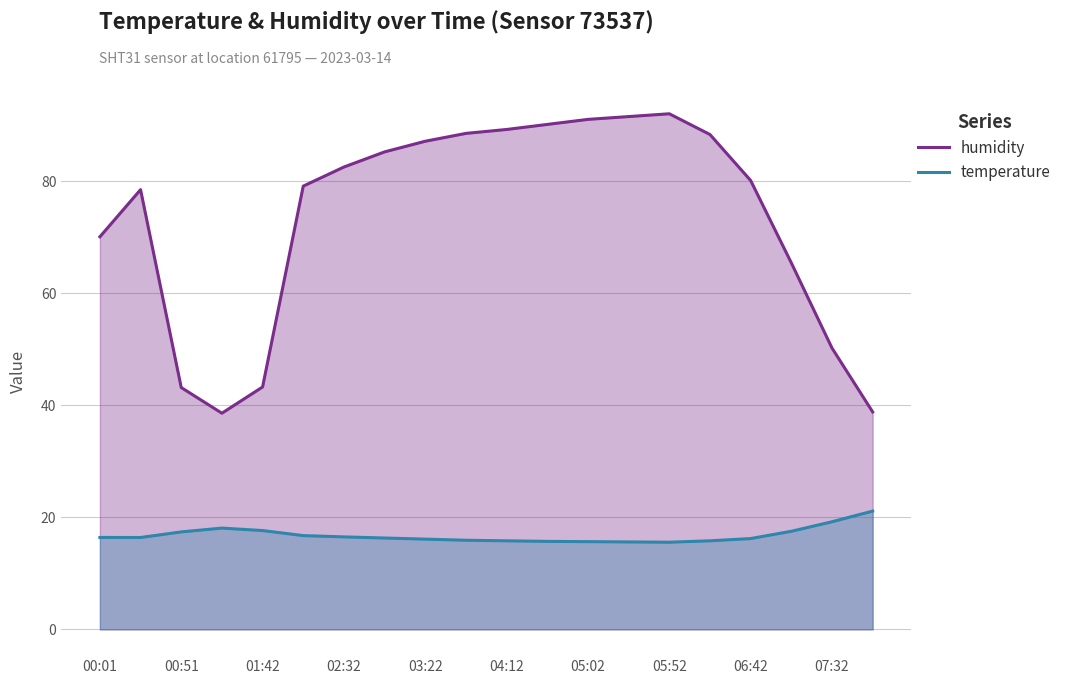

Which series has the largest range (max minus min)?

humidity